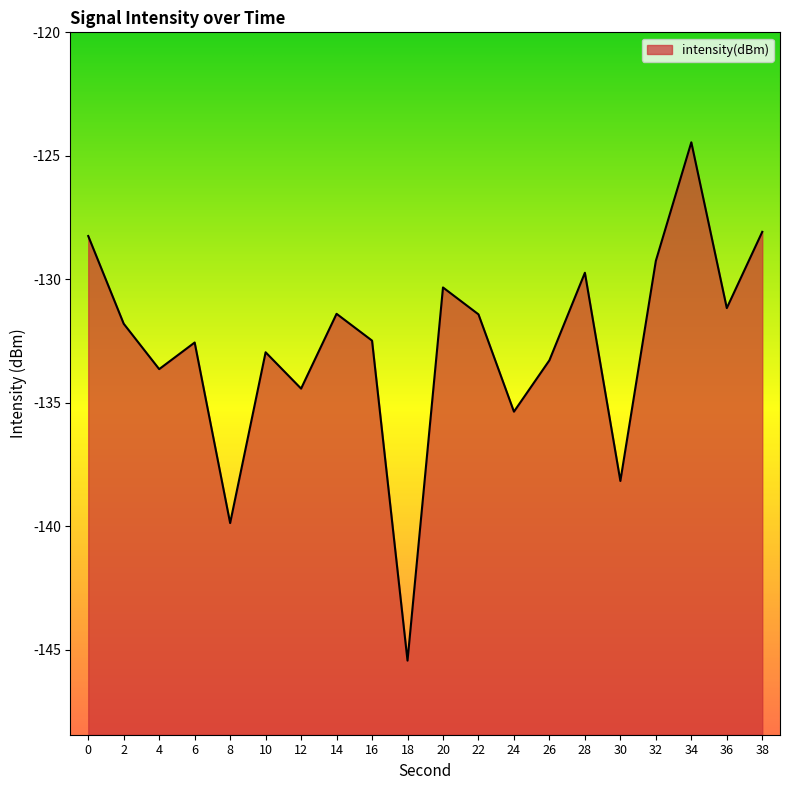

At which category does the data reach its first local valley?

4